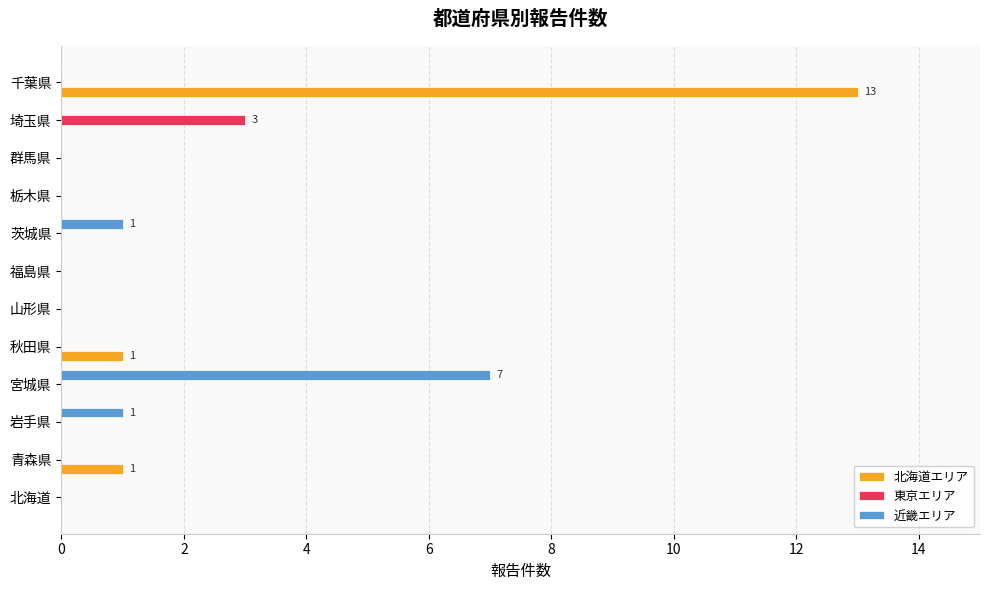

How many distinct data groups are displayed?

3